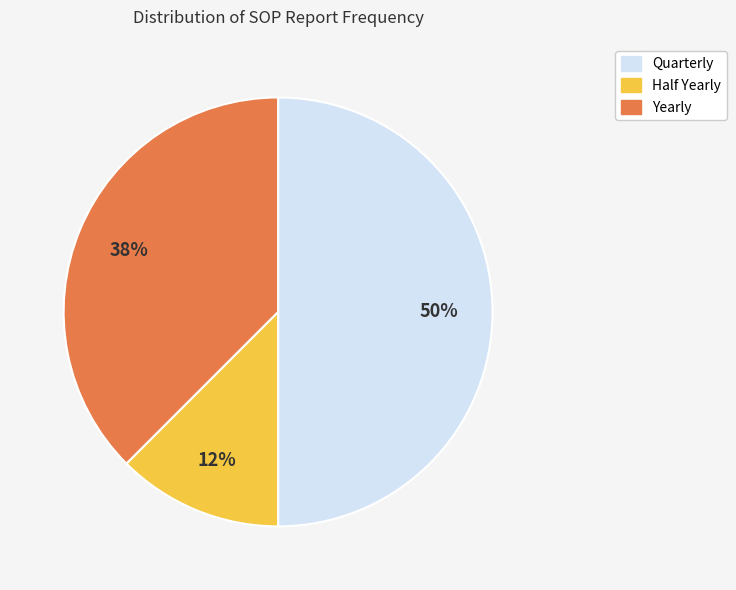

Which slice is the largest?

Quarterly